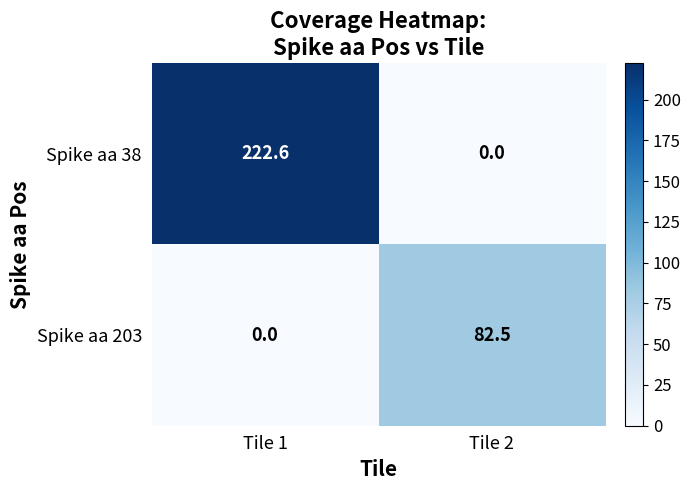

Which series has the largest range (max minus min)?

Spike aa 38